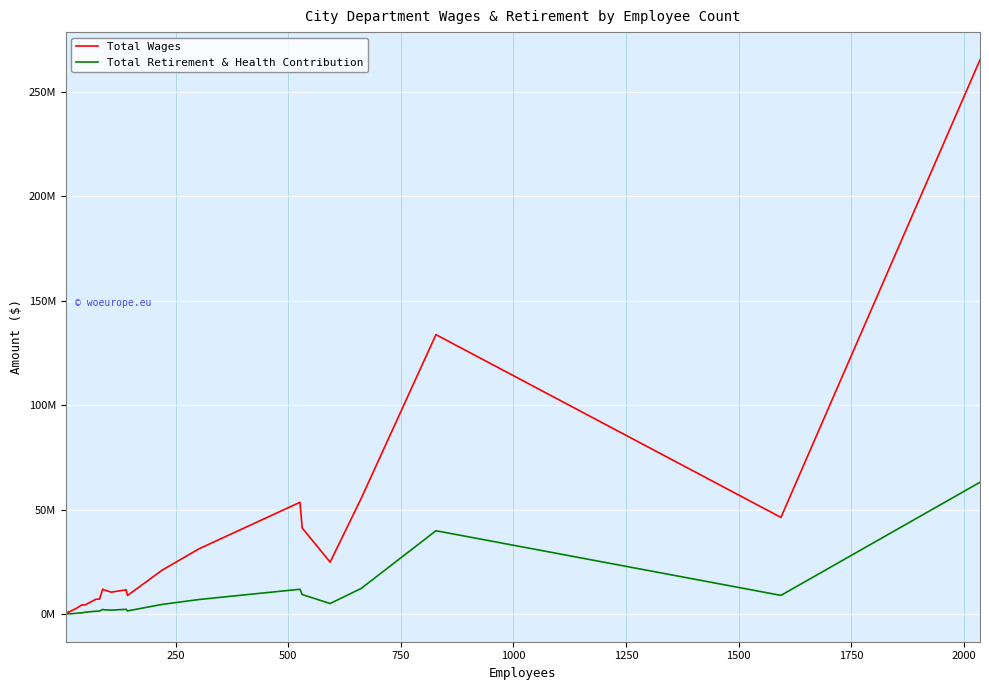

True or false: Total Retirement & Health Contribution and Total Wages cross at least once.

False